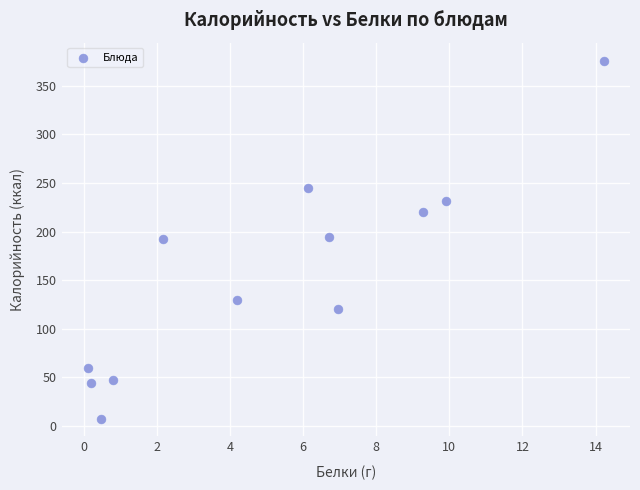

What is the range of Y values (max minus min)?

367.8